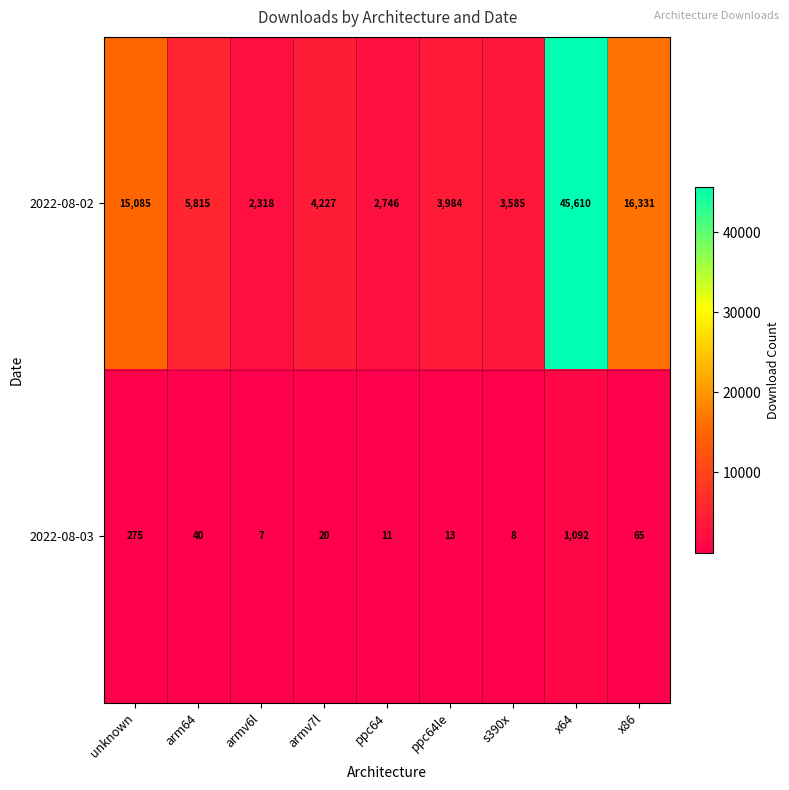

What is the sum of the 2022-08-03 values at ppc64 and unknown?

286